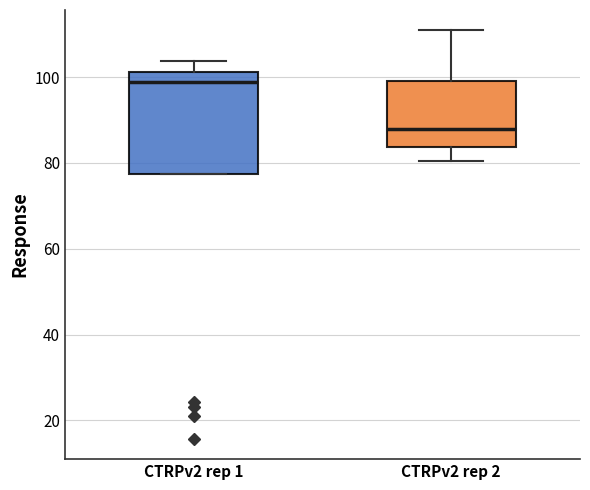

Where is the upper edge of the box for CTRPv2 rep 1 on the y-axis? The values are not printed on the chart, so give them approximately, as read against the axis.

102